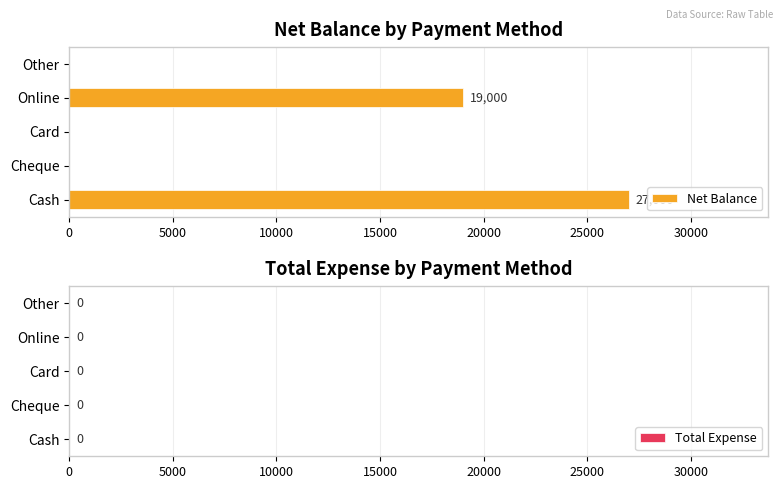

True or false: the data shows 19000 at Online.

True